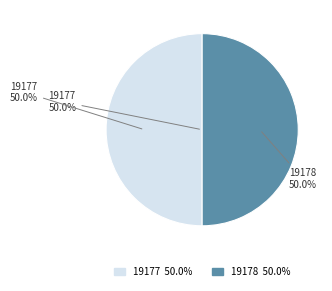

How many segments does this pie chart have?

2